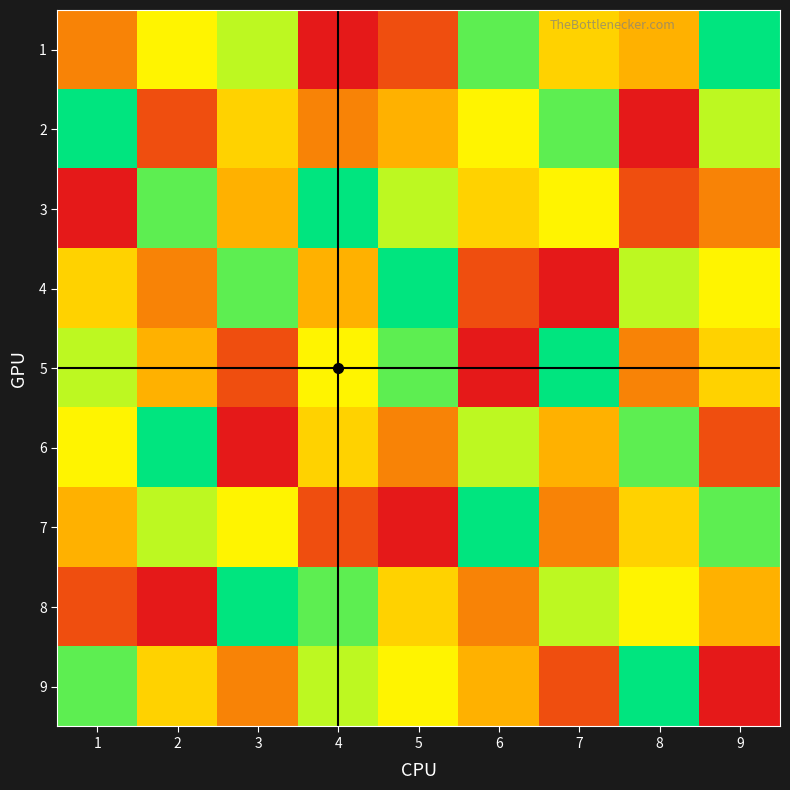

Which label corresponds to the largest value in the chart?

9